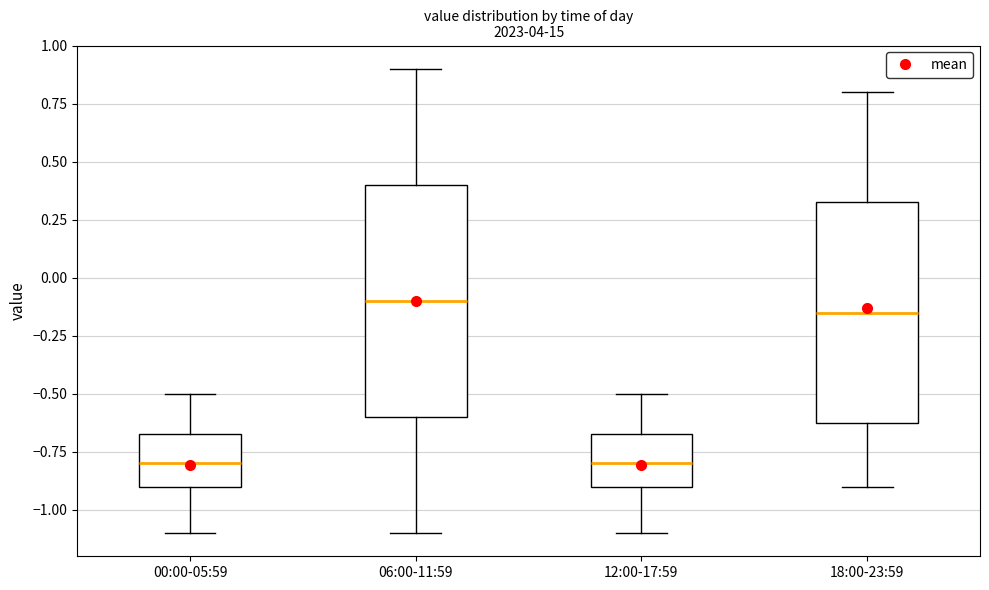

Reading left to right, transcribe this box plot: for each box, give where its median line is, the range the box spans, and where its two whiskers end, as read against the y-axis. The values are not printed on the chart, so give them approximately, as read against the axis.

00:00-05:59: median -0.80, box -0.90 to -0.65, whiskers -1.10 to -0.50
06:00-11:59: median -0.10, box -0.60 to 0.40, whiskers -1.10 to 0.90
12:00-17:59: median -0.80, box -0.90 to -0.65, whiskers -1.10 to -0.50
18:00-23:59: median -0.15, box -0.60 to 0.35, whiskers -0.90 to 0.80